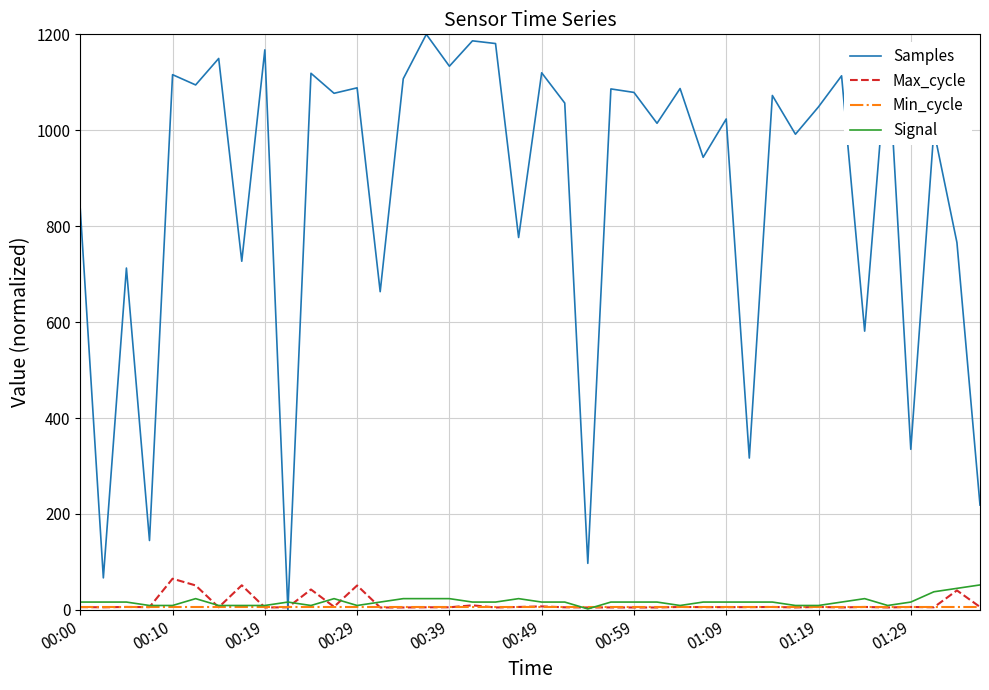

Which series ends up on top after the final intersection of Signal and Samples?

Samples